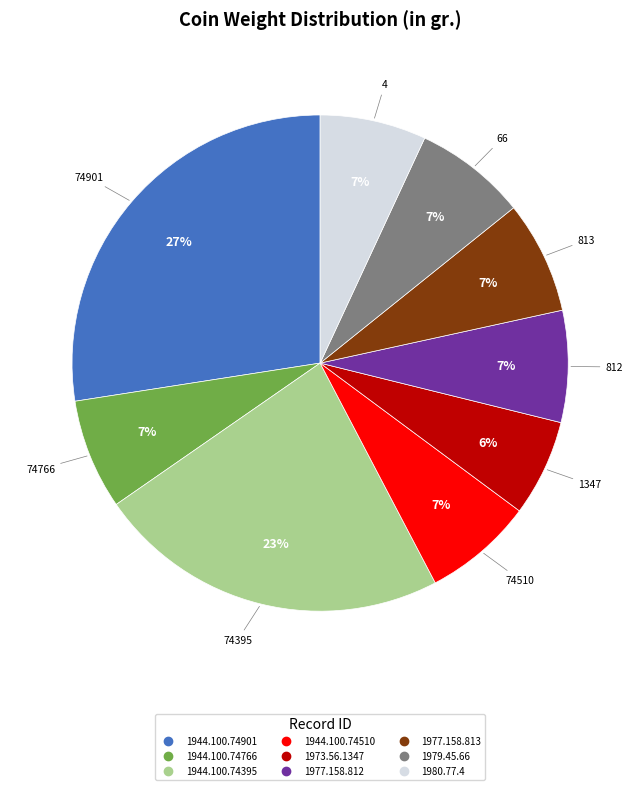

What is the largest slice in the pie chart?

1944.100.74901